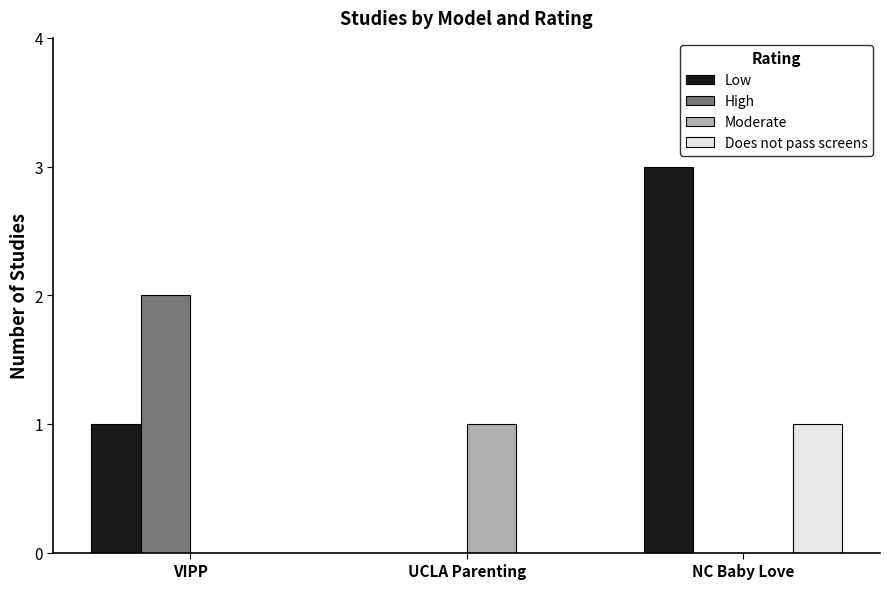

True or false: Moderate has a value of 2 at UCLA Parenting.

False